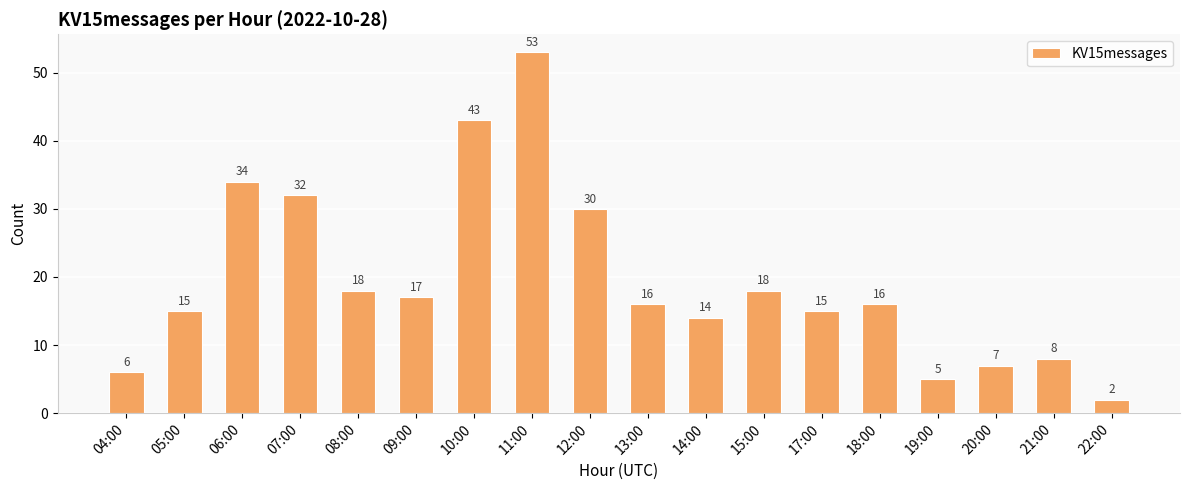

At which category does the chart reach its minimum across all series?

22:00